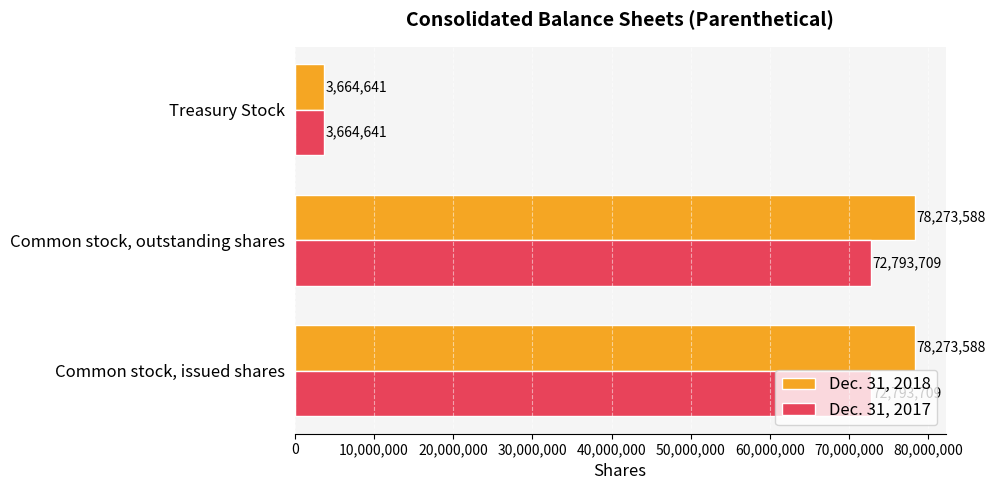

What is the difference between the maximum and minimum values in the Dec. 31, 2017 series?

69129068